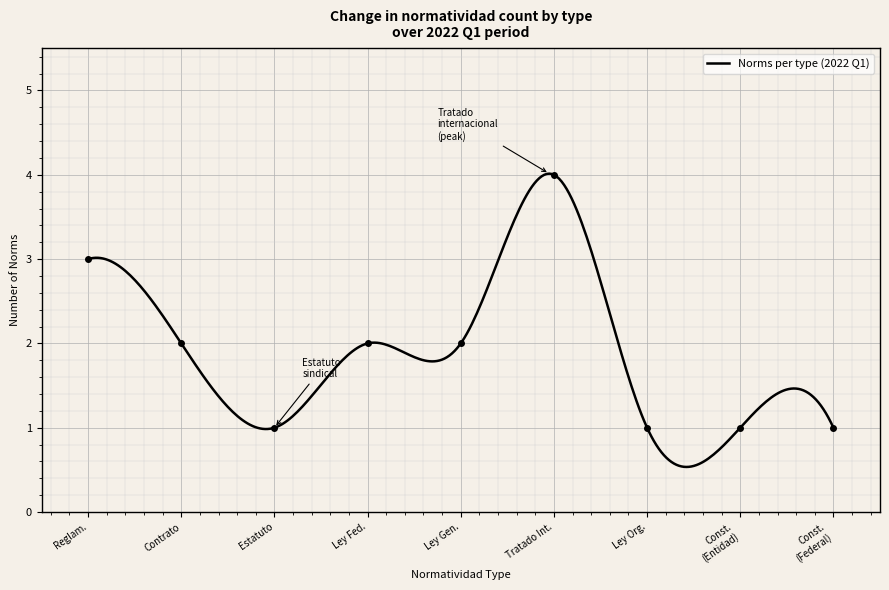

What is the maximum value for Norms per type (2022 Q1)?

4.0